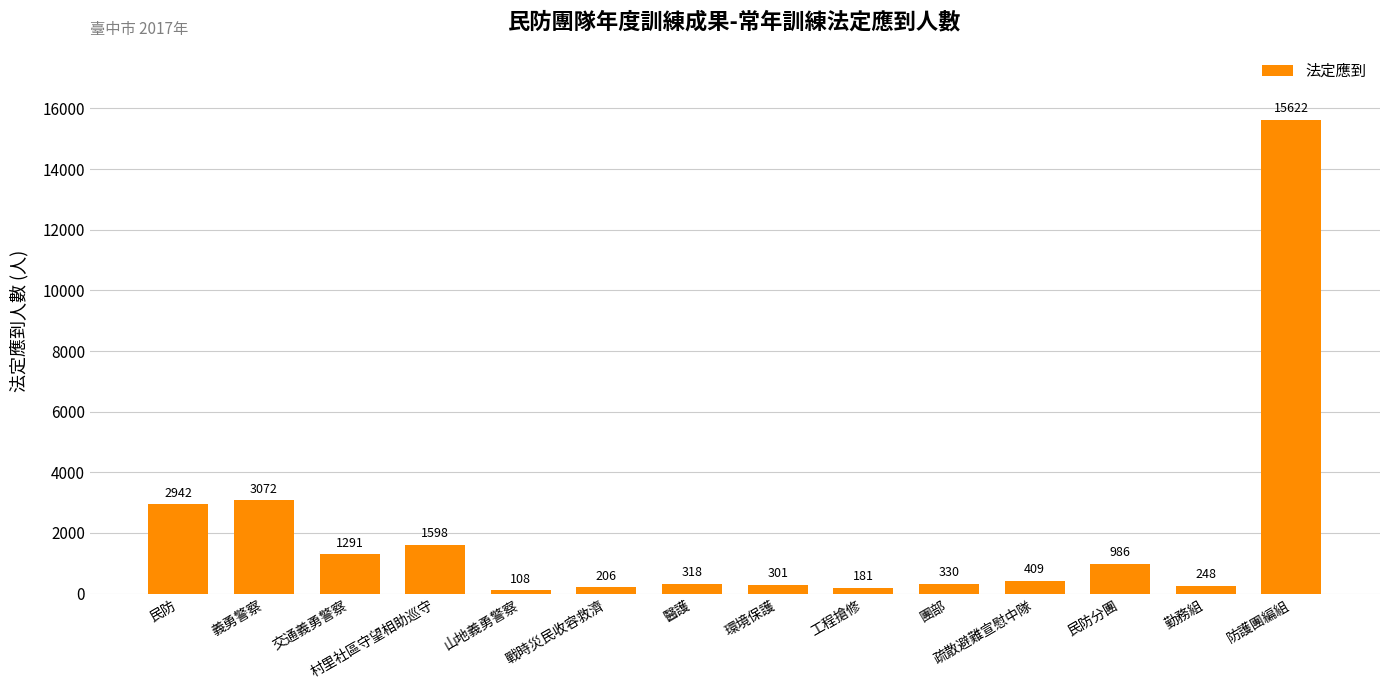

Reading left to right, extract all data points from this chart.

2942	3072	1291	1598	108	206	318	301	181	330	409	986	248	15622